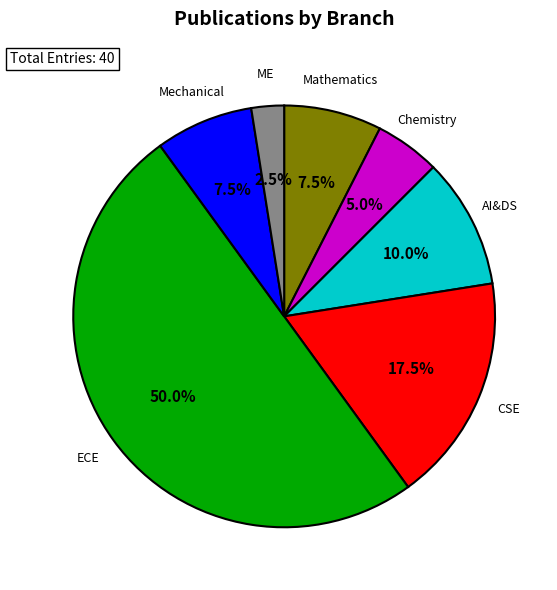

What is the ratio of the value at Mathematics to the value at ME?

3.0